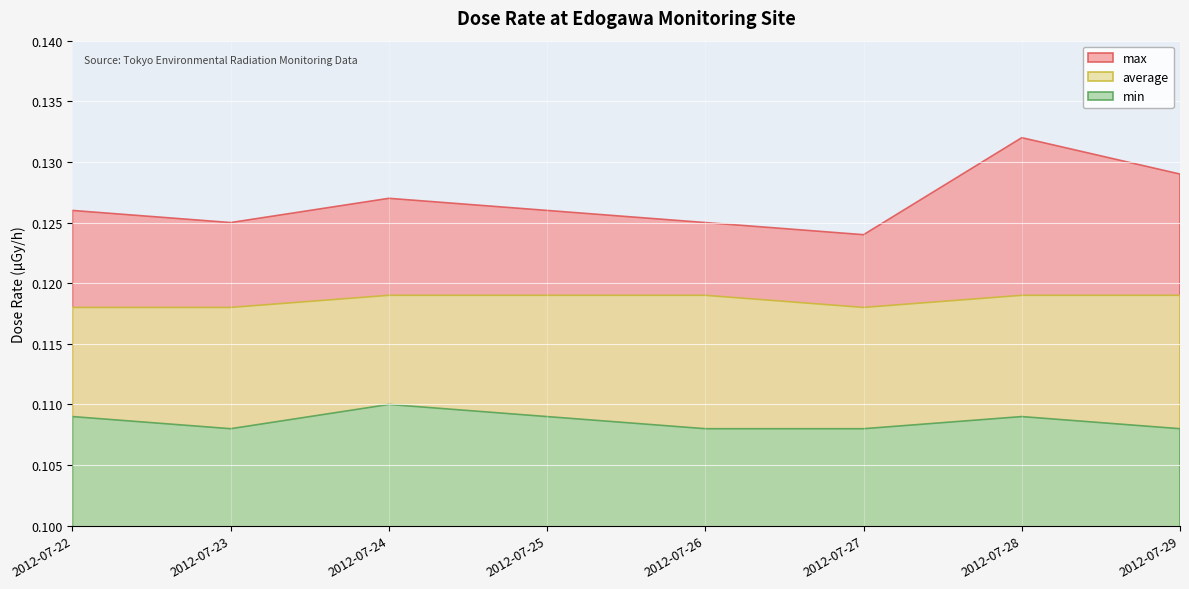

True or false: max and min intersect in this chart.

False